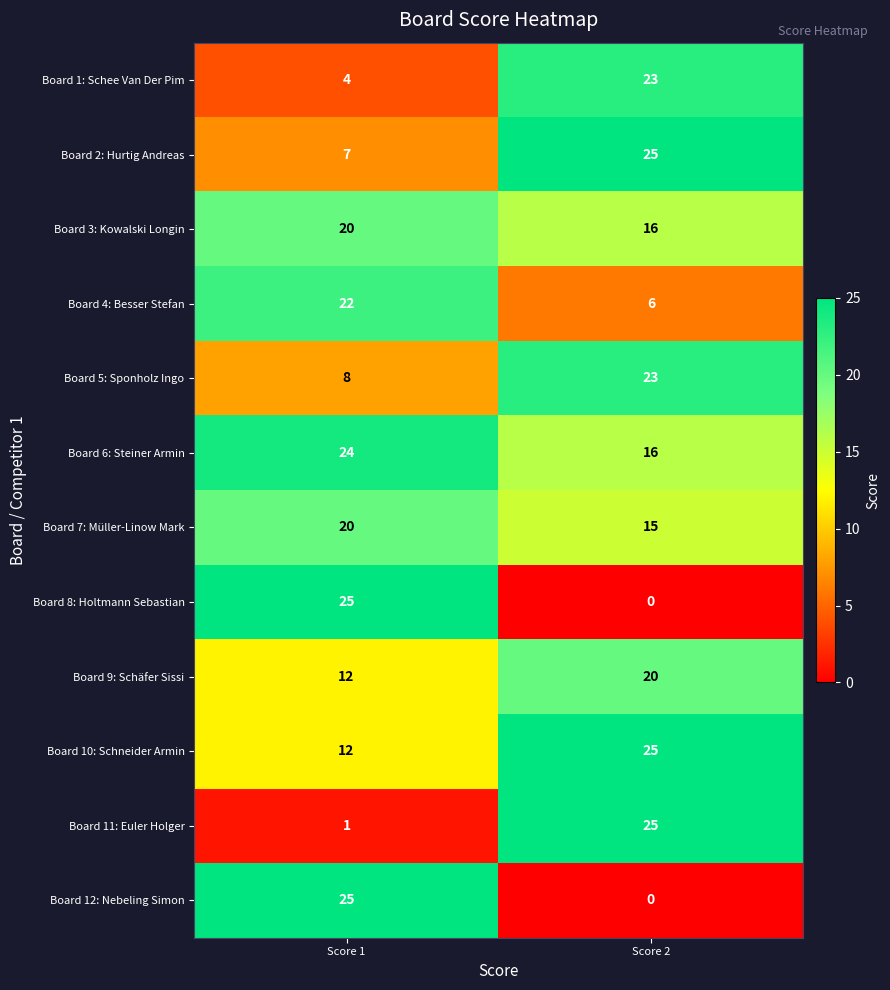

What value does the Board 4: Besser Stefan series have at Score 2?

6